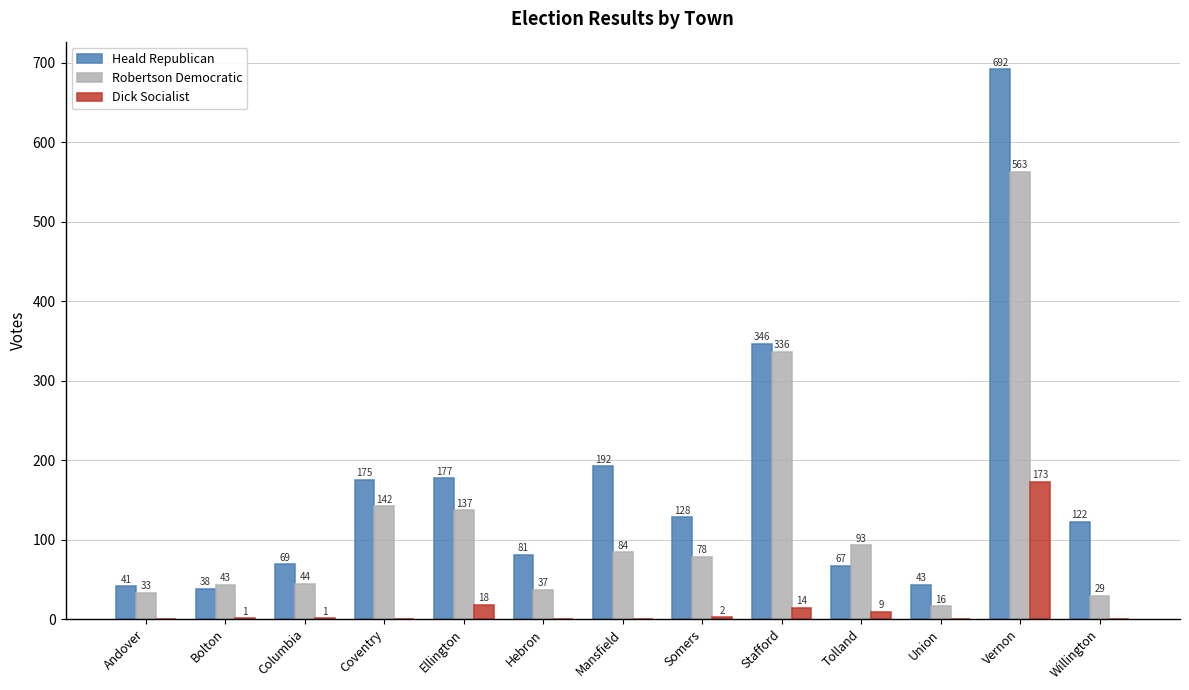

Reading left to right, extract all data points from this chart.

Heald Republican: 41	38	69	175	177	81	192	128	346	67	43	692	122
Robertson Democratic: 33	43	44	142	137	37	84	78	336	93	16	563	29
Dick Socialist: 0	1	1	0	18	0	0	2	14	9	0	173	0